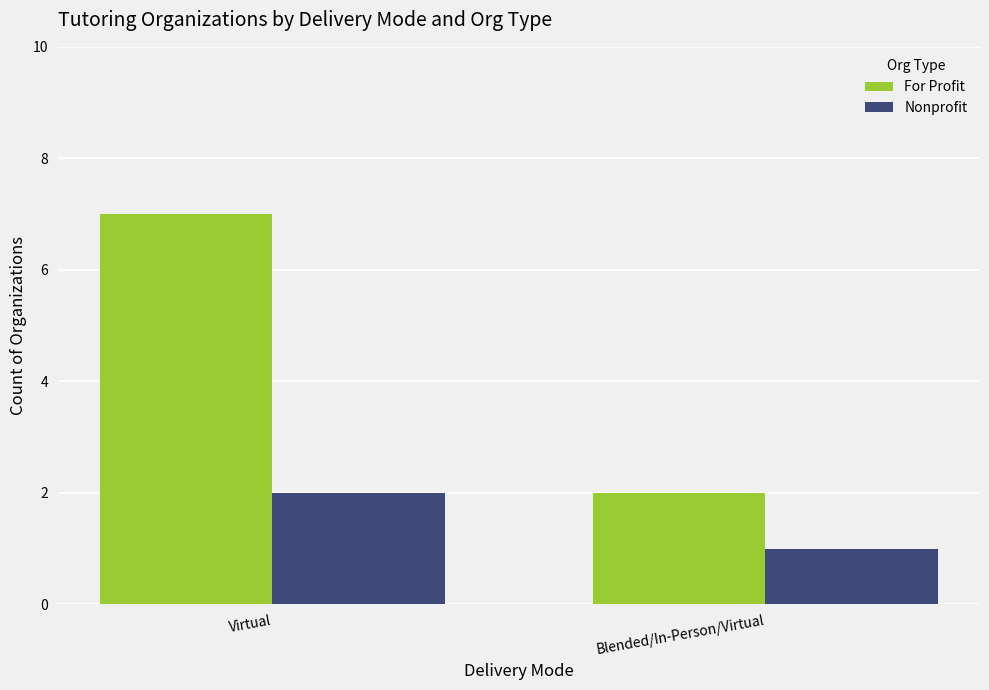

What is the difference between the maximum and minimum values in the Nonprofit series?

1